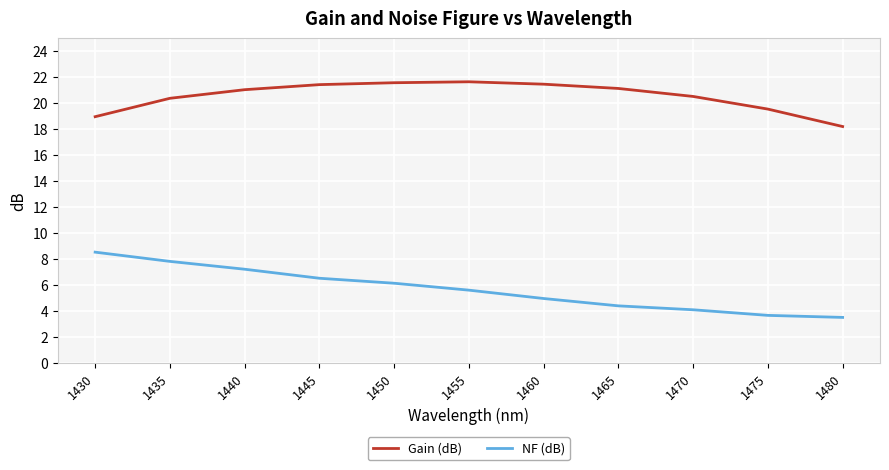

At which label does Gain (dB) reach its minimum?

1480